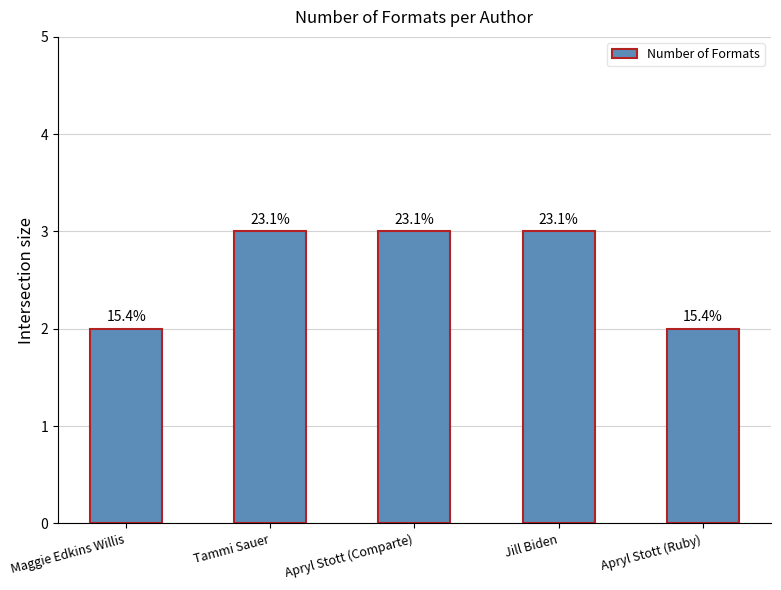

Which has a higher value, Maggie Edkins Willis or Tammi Sauer?

Tammi Sauer